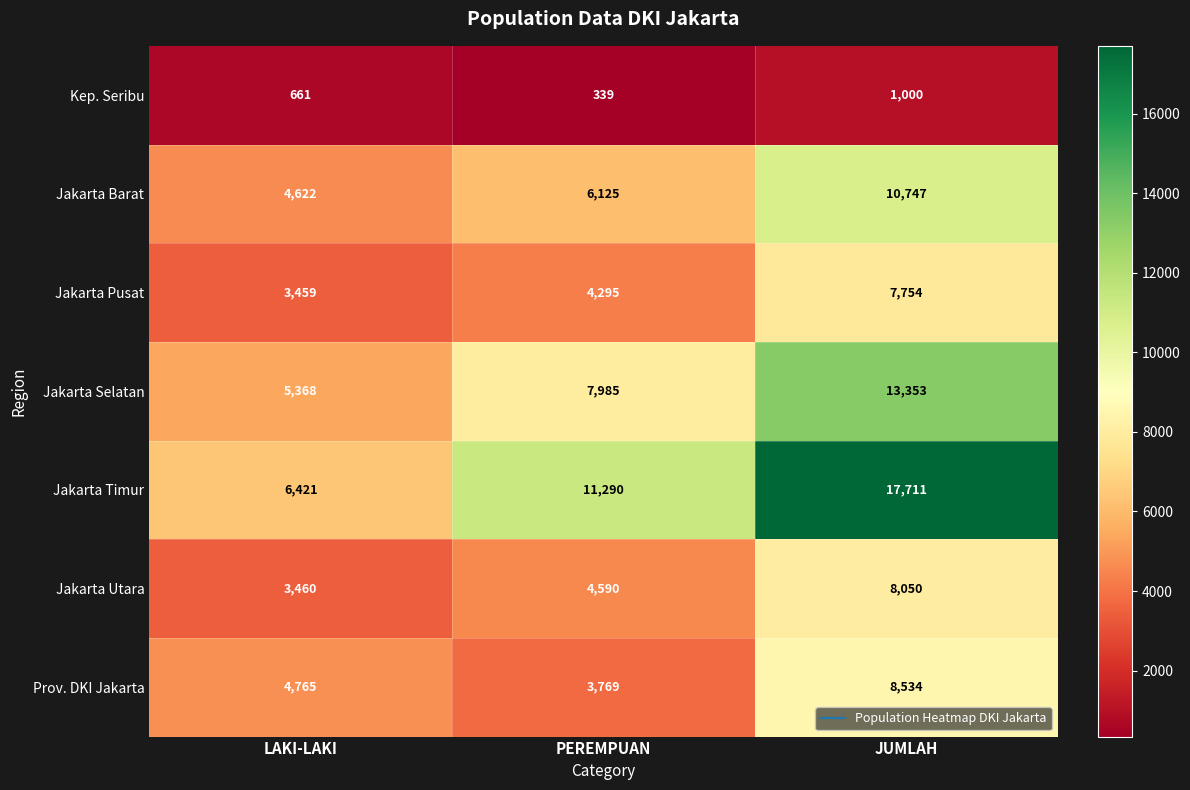

Reading right to left, extract all data points from this chart.

Kep. Seribu: JUMLAH=1000	PEREMPUAN=339	LAKI-LAKI=661
Jakarta Barat: JUMLAH=10747	PEREMPUAN=6125	LAKI-LAKI=4622
Jakarta Pusat: JUMLAH=7754	PEREMPUAN=4295	LAKI-LAKI=3459
Jakarta Selatan: JUMLAH=13353	PEREMPUAN=7985	LAKI-LAKI=5368
Jakarta Timur: JUMLAH=17711	PEREMPUAN=11290	LAKI-LAKI=6421
Jakarta Utara: JUMLAH=8050	PEREMPUAN=4590	LAKI-LAKI=3460
Prov. DKI Jakarta: JUMLAH=8534	PEREMPUAN=3769	LAKI-LAKI=4765